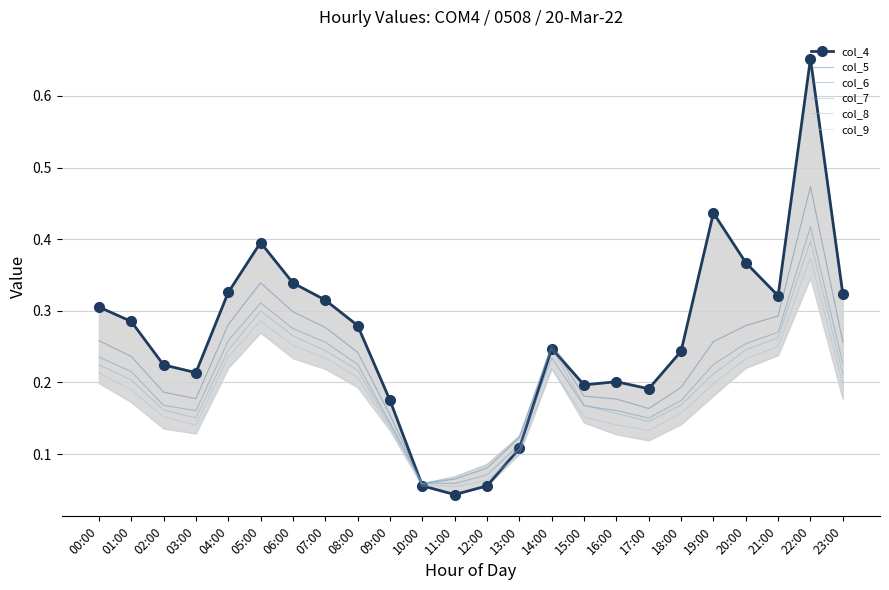

At which label does col_8 reach its peak?

22:00